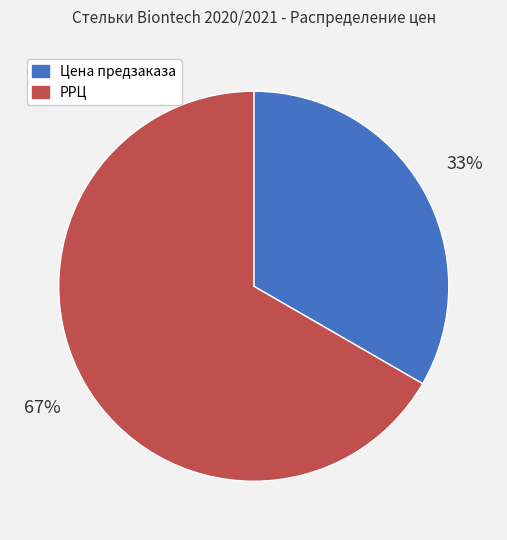

Which slice represents more than half of the pie?

РРЦ